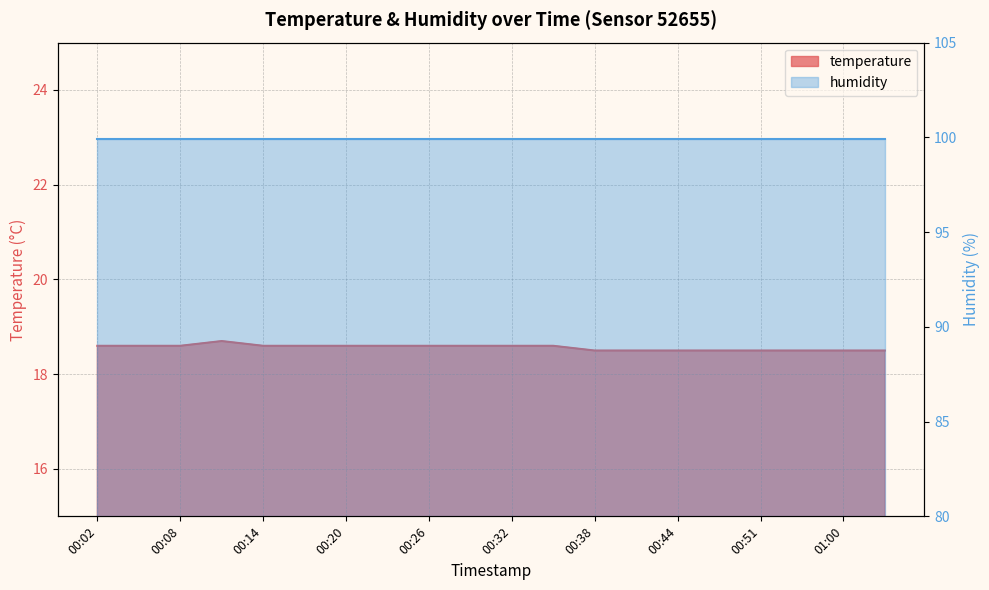

Between 00:35 and 00:44, which is larger?

00:35